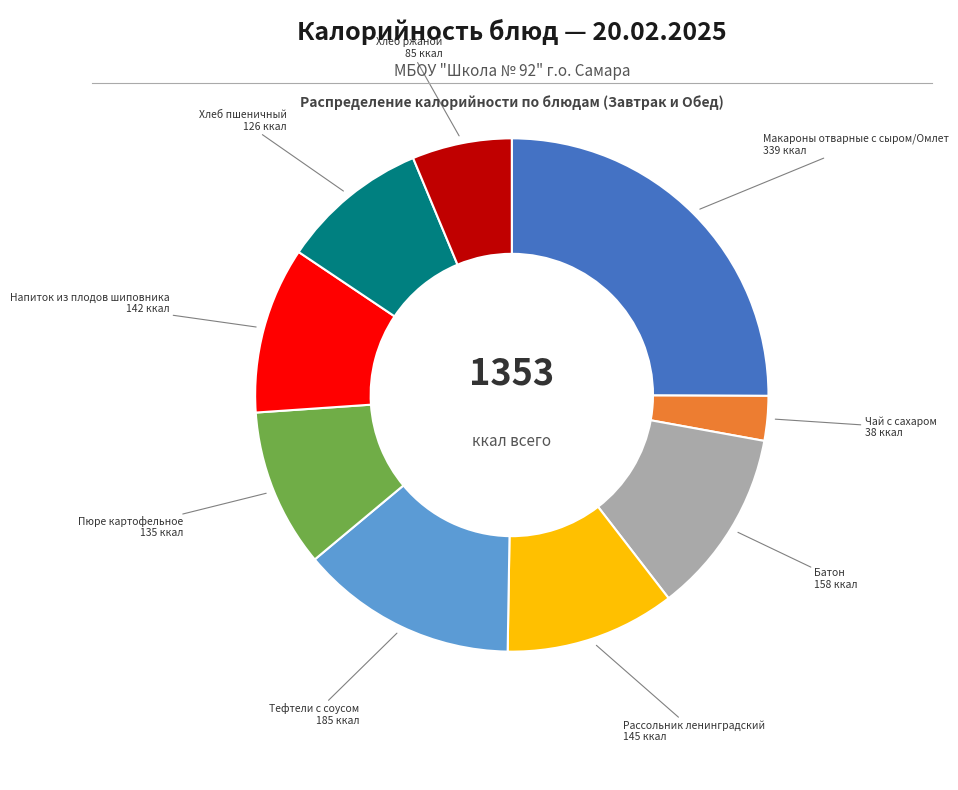

Does any single category account for the majority?

No